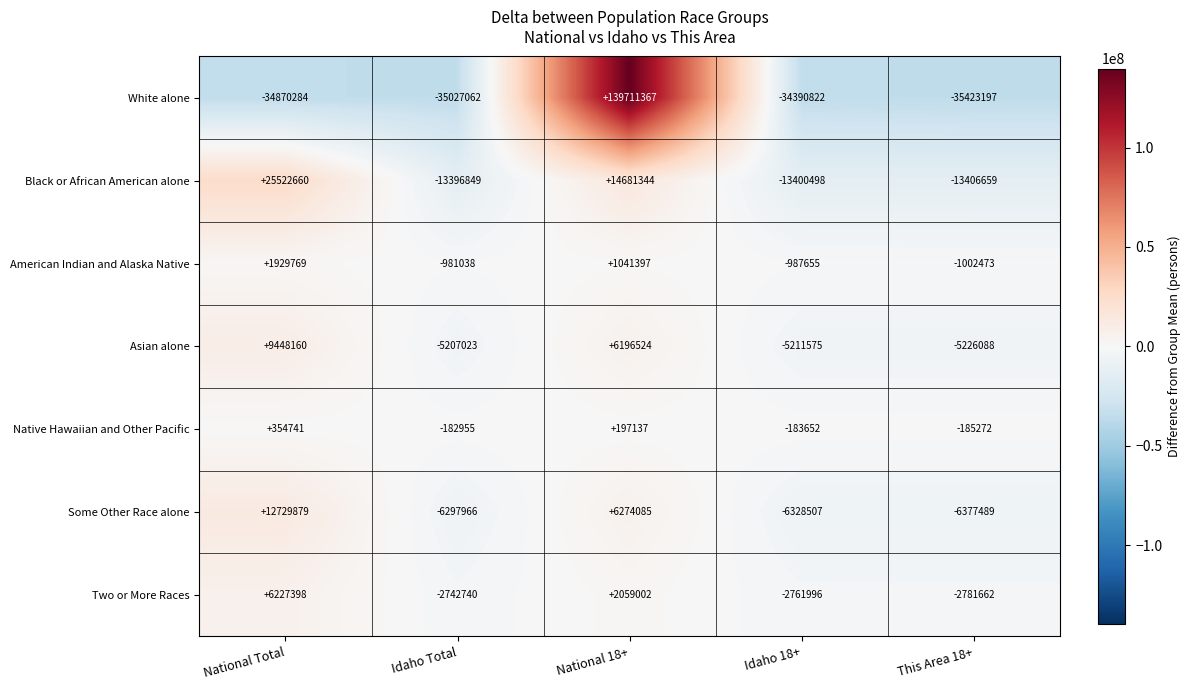

How many data points does each series have?

5